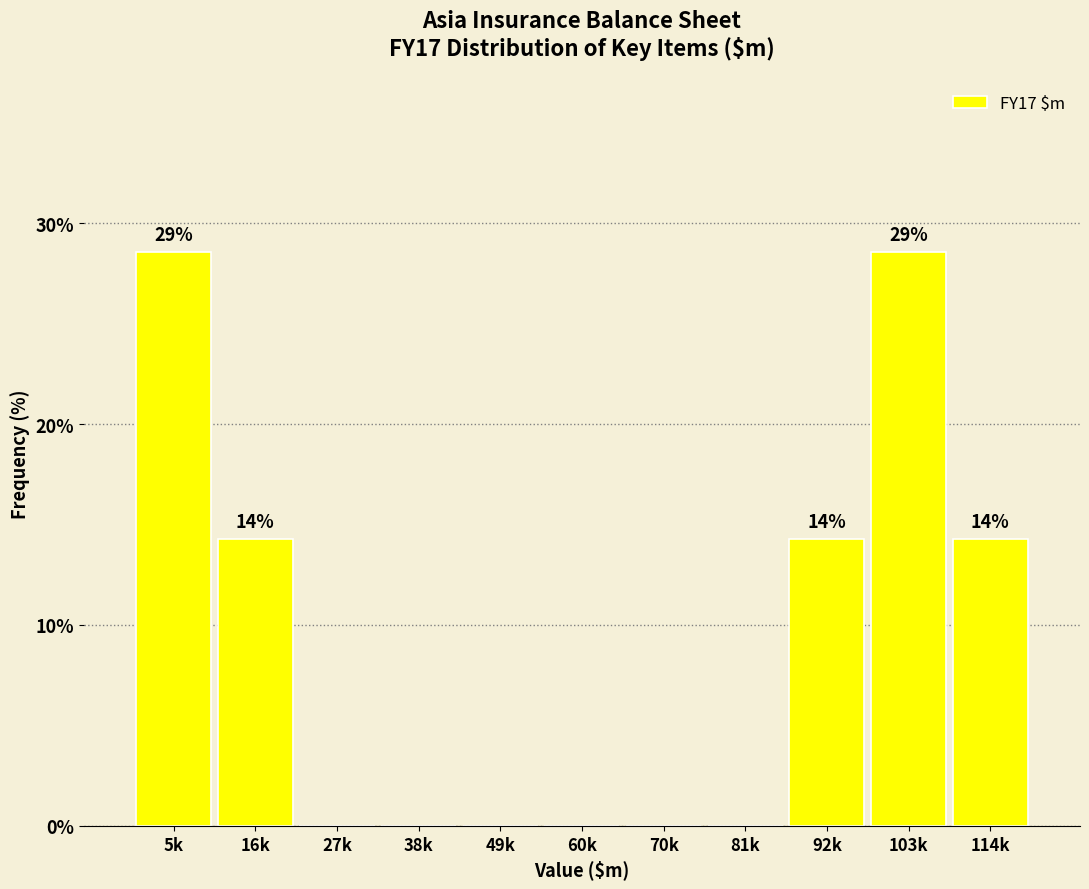

Reading left to right, extract all data points from this chart.

5k=28.6	16k=14.3	27k=0.0	38k=0.0	49k=0.0	60k=0.0	70k=0.0	81k=0.0	92k=14.3	103k=28.6	114k=14.3